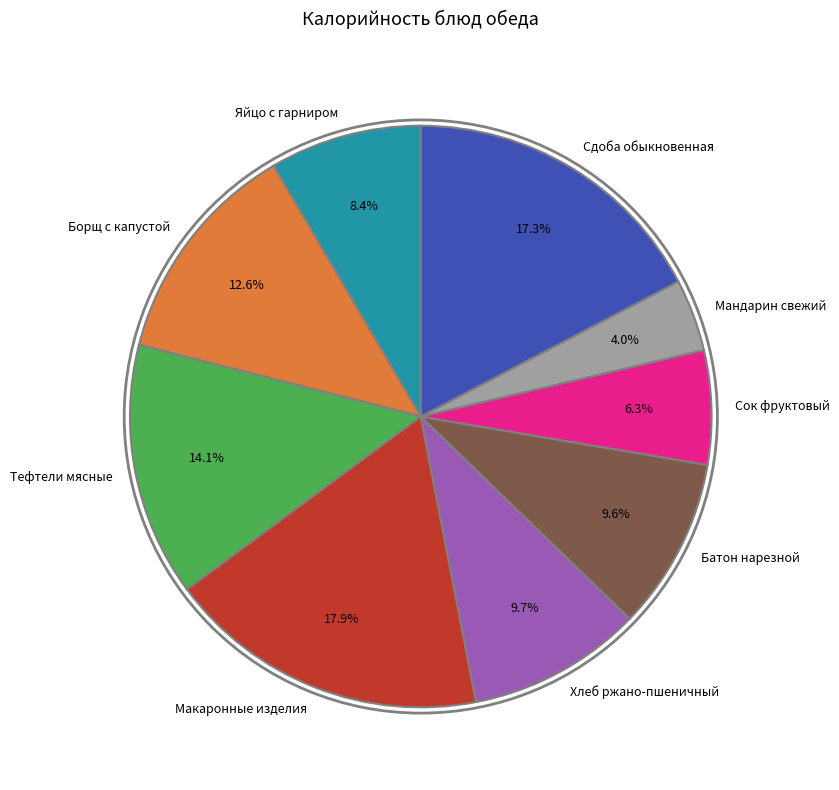

Which category has the biggest portion of the pie?

Макаронные изделия